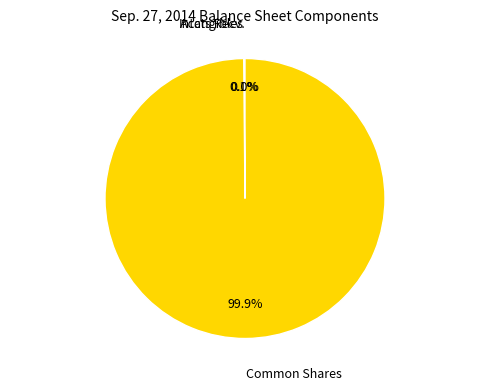

Is there a majority slice in this chart?

Yes